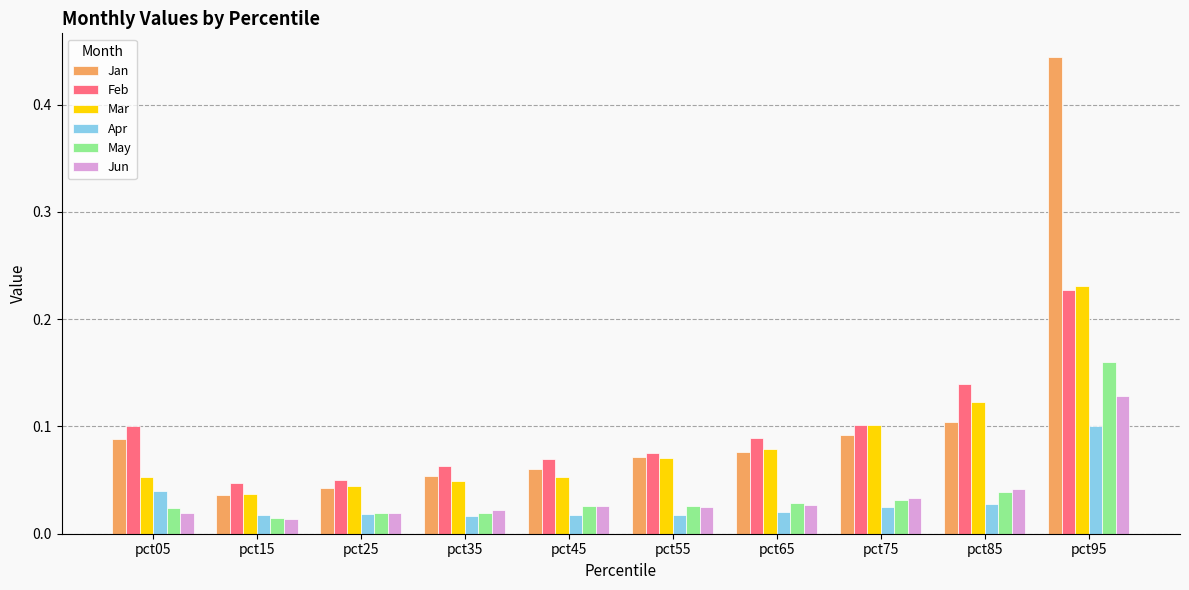

What is the sum of all Apr values?

0.3